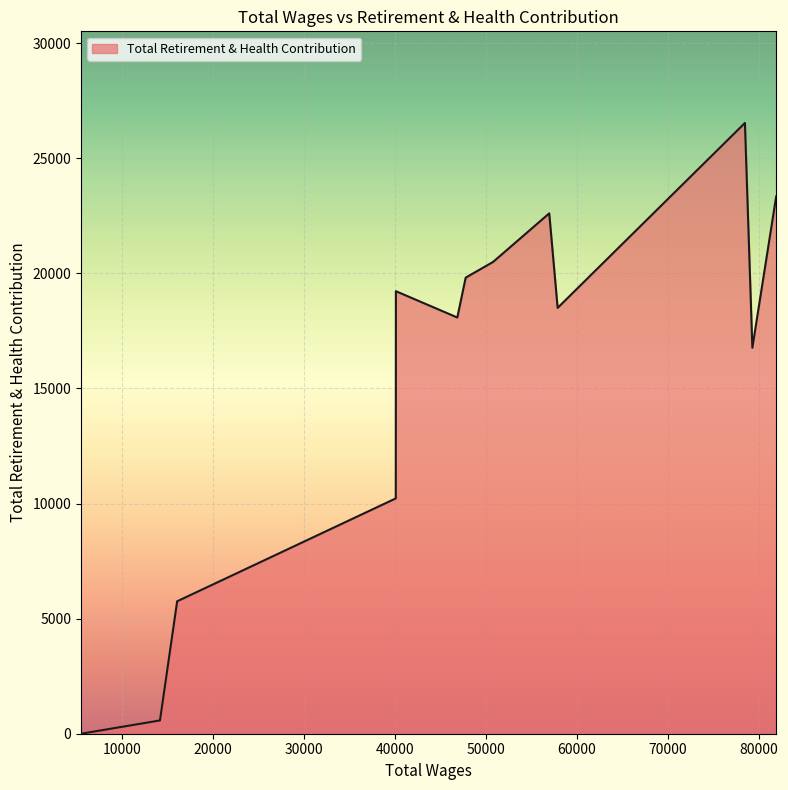

What is the greatest value displayed?

26537